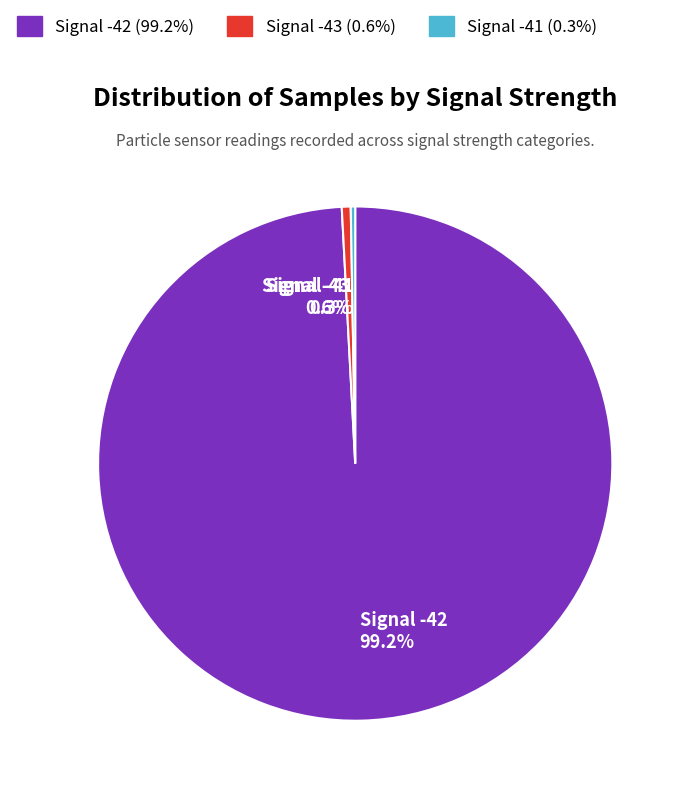

To the nearest percent, what is the average slice percentage?

33%